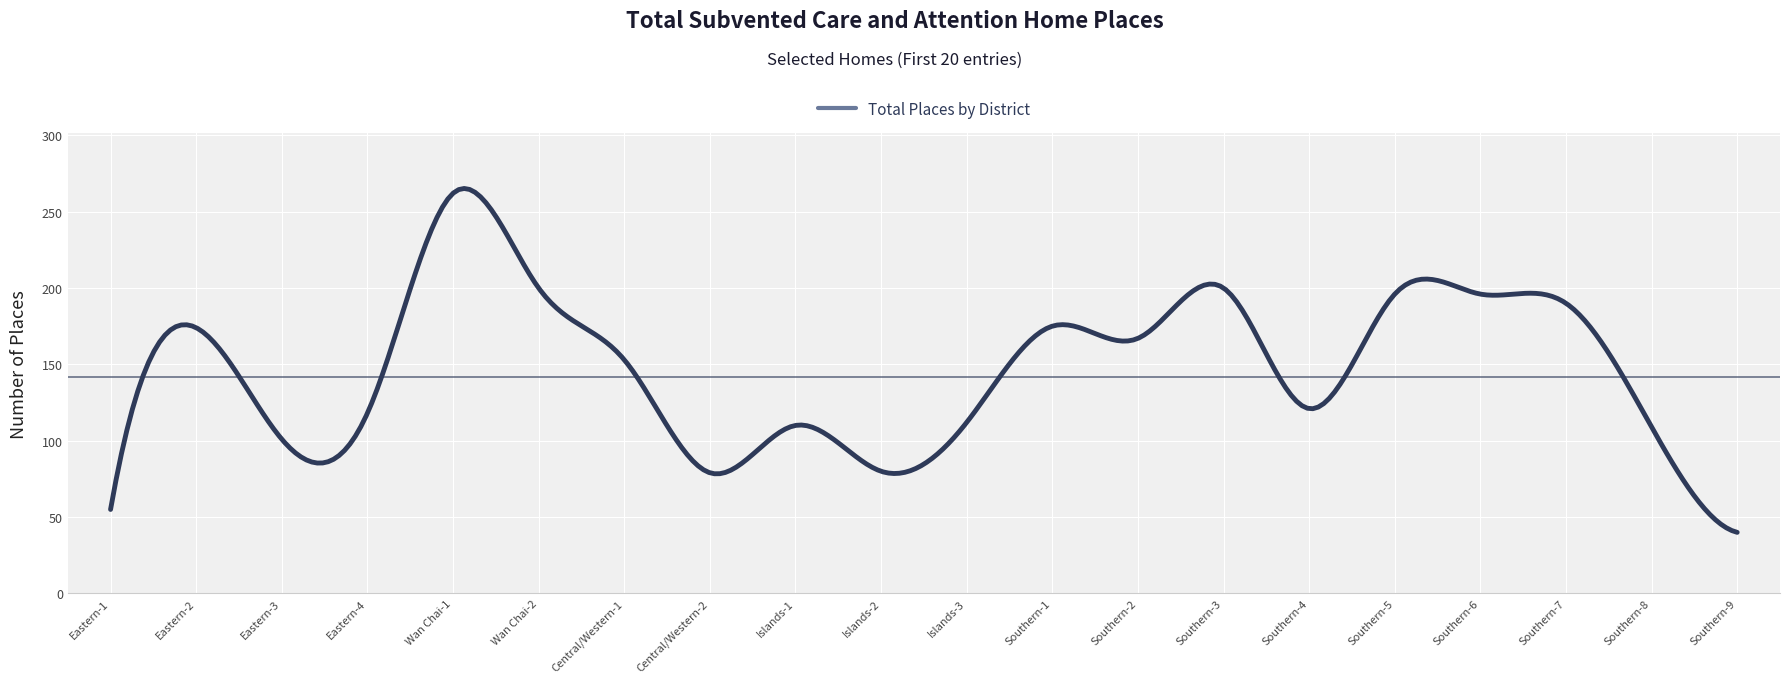

What is the minimum value shown in the chart?

40.0